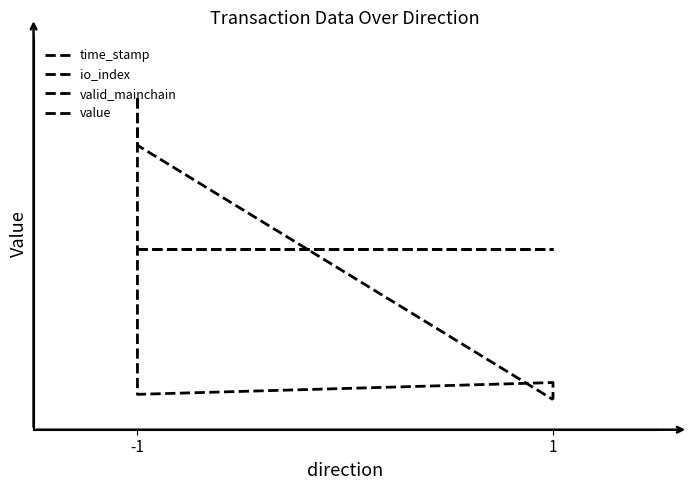

What is the total value across all series at -1?

3.0